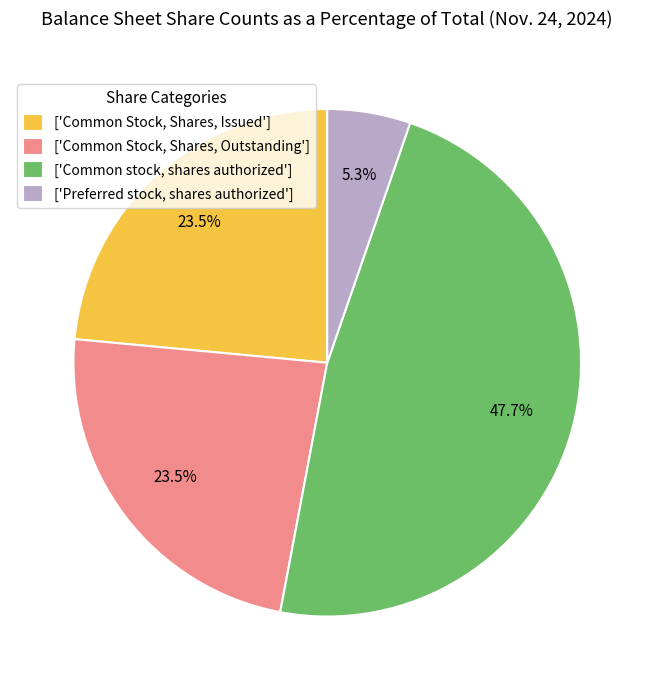

Approximately how many times larger is the value at ['Common stock, shares authorized'] compared to ['Common Stock, Shares, Outstanding']?

2.0